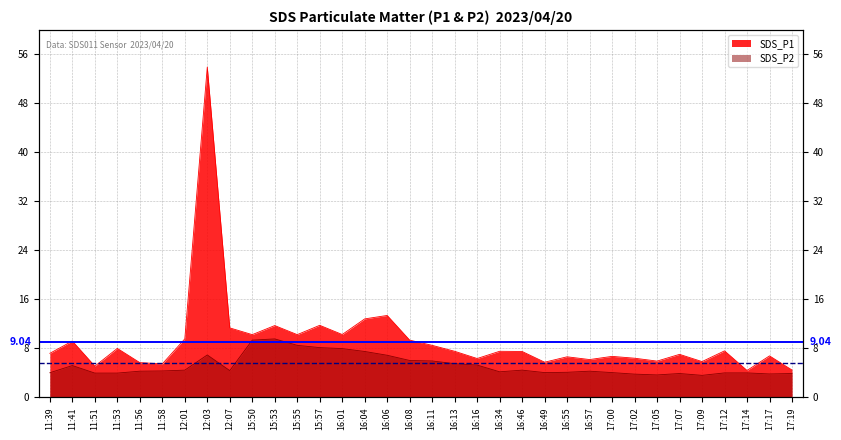

At how many categories does at least one series exceed 43?

1